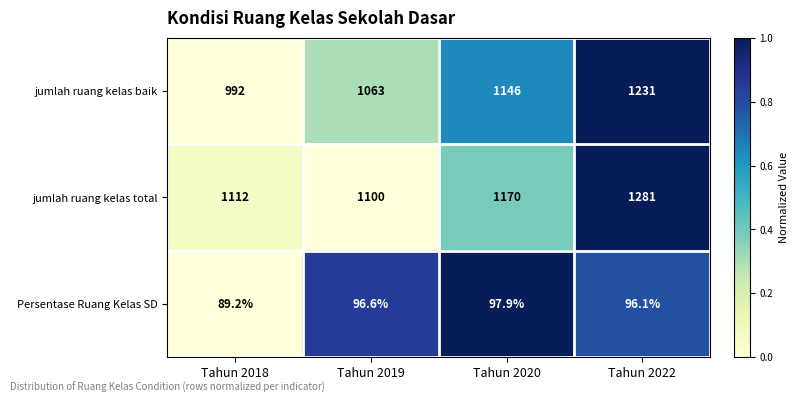

List the series in order of their peak value, lowest first.

Persentase Ruang Kelas SD, jumlah ruang kelas baik, jumlah ruang kelas total